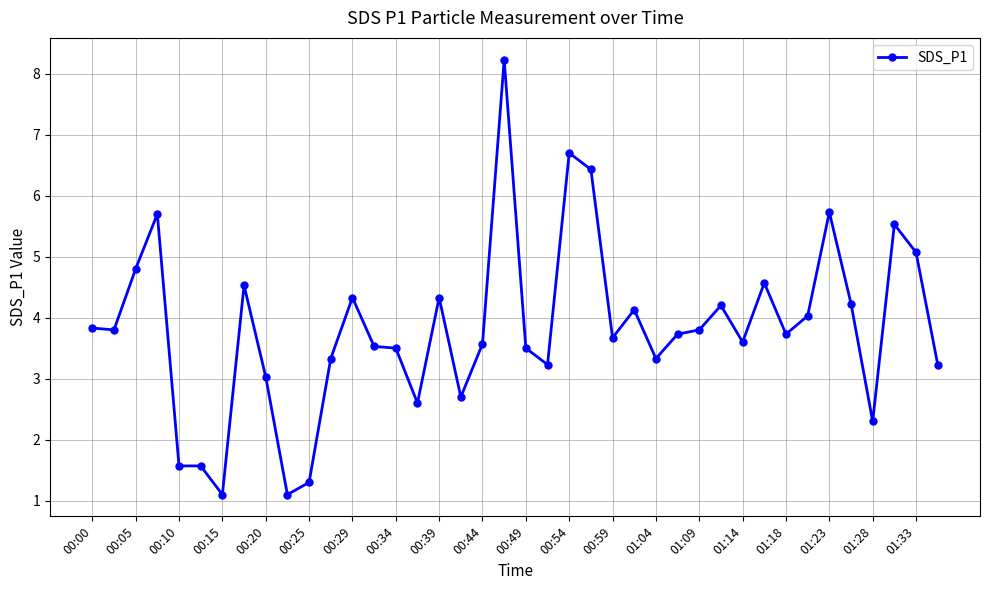

What is the average value?

3.8